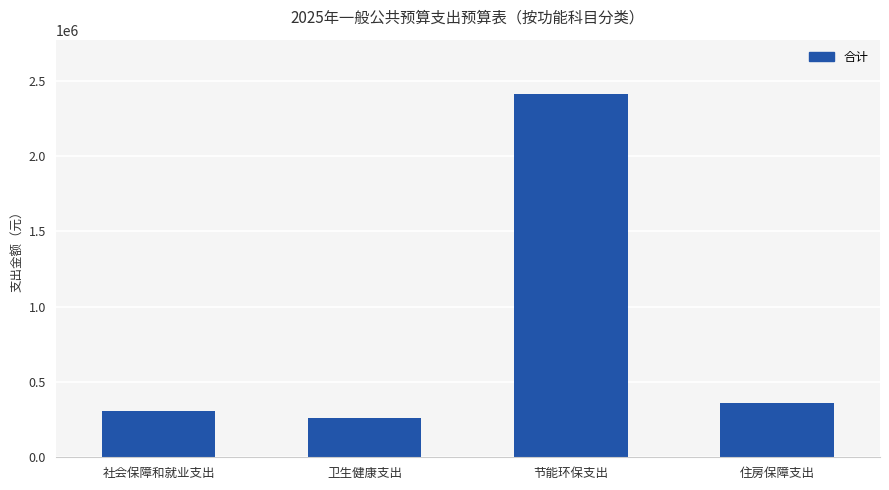

What position from the left is 住房保障支出?

4